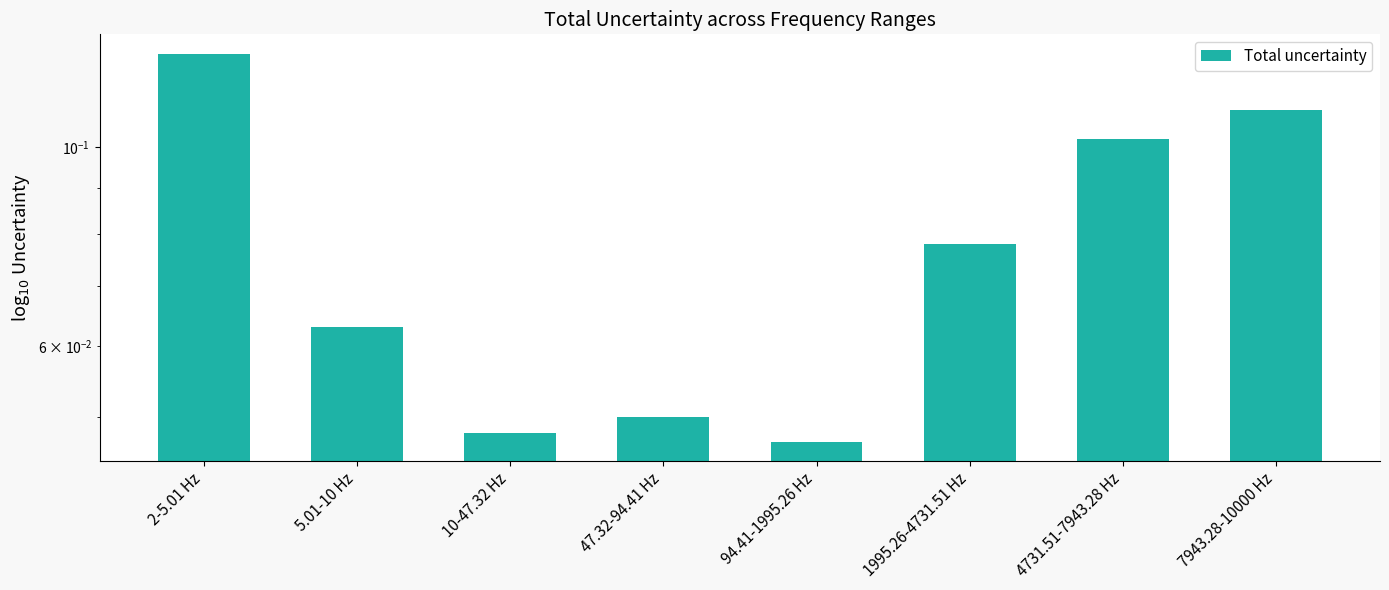

What is the sum of all values?

0.6